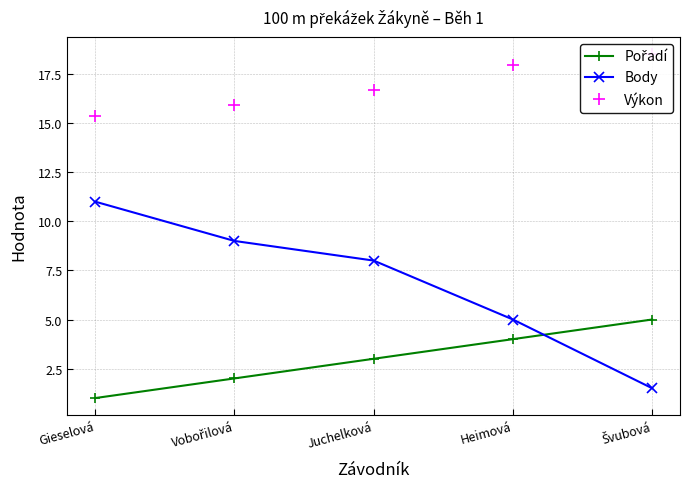

Reading left to right, list all the values displayed in this chart.

Pořadí: Gieselová=1.0	Vobořilová=2.0	Juchelková=3.0	Heimová=4.0	Švubová=5.0
Body: Gieselová=11.0	Vobořilová=9.0	Juchelková=8.0	Heimová=5.0	Švubová=1.5
Výkon: Gieselová=15.3	Vobořilová=15.9	Juchelková=16.7	Heimová=17.9	Švubová=18.5